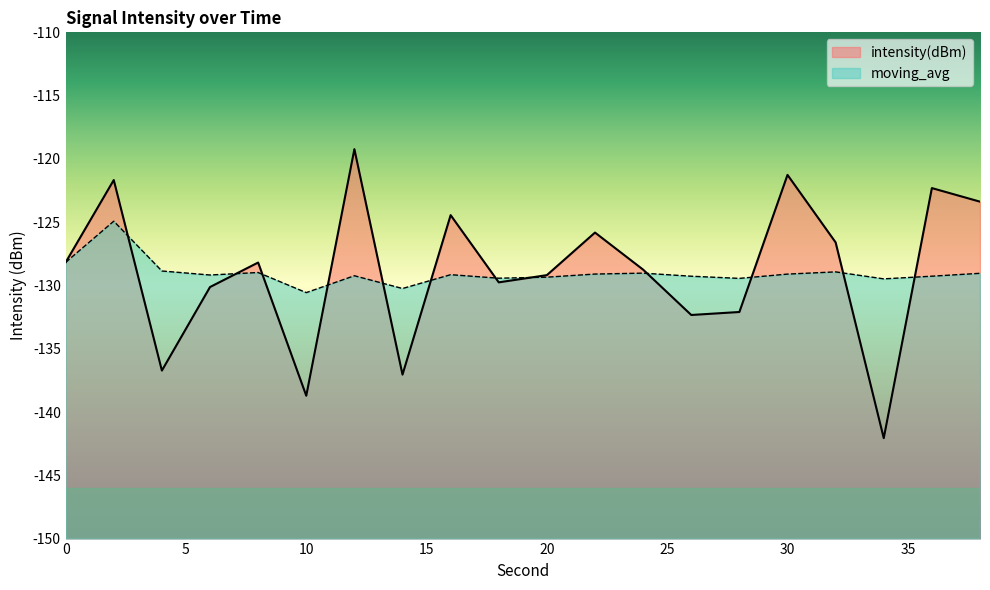

How many intersections are there between moving_avg and intensity(dBm)?

12